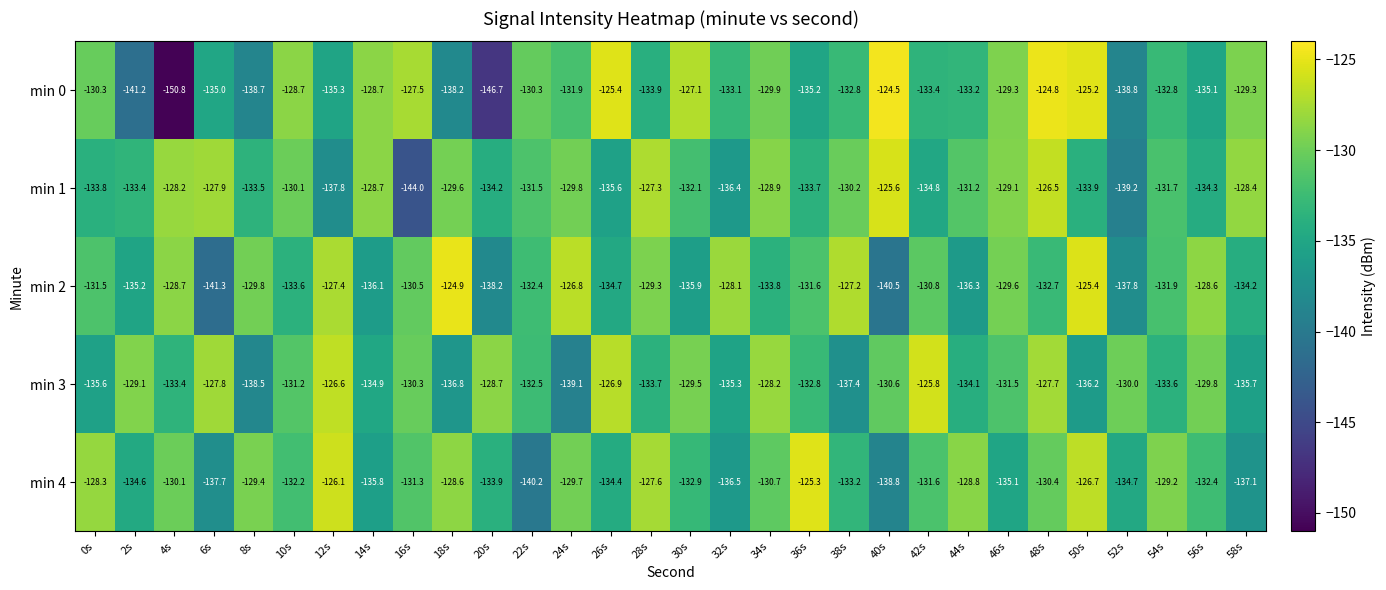

Rank the series at 58s from highest to lowest value.

min 1, min 0, min 2, min 3, min 4